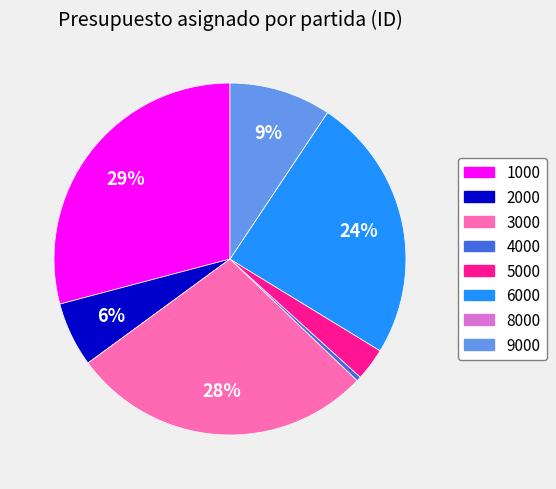

Is there a majority slice in this chart?

No